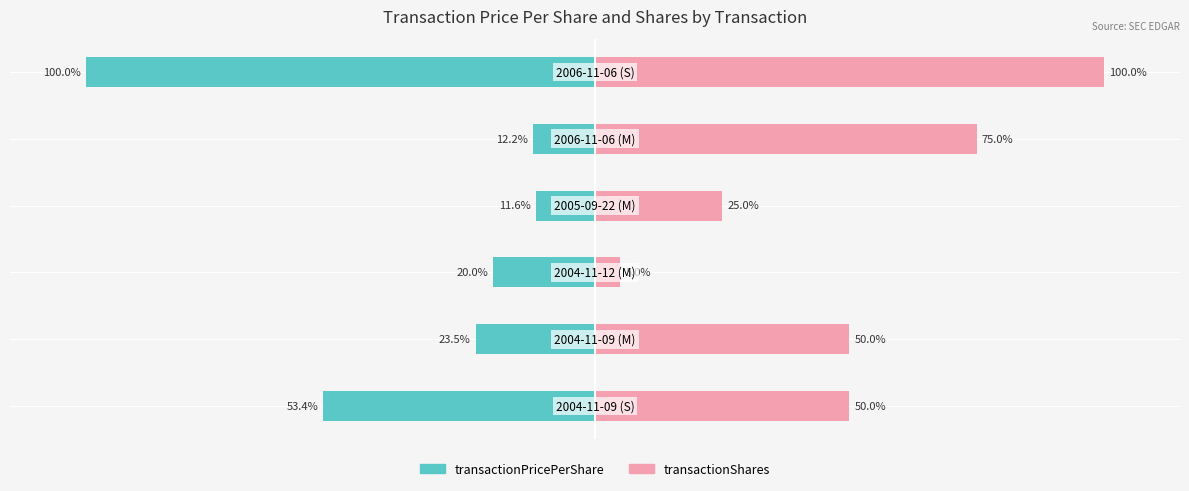

What is the value of the transactionPricePerShare bar at the 5th from the left?

-12.2